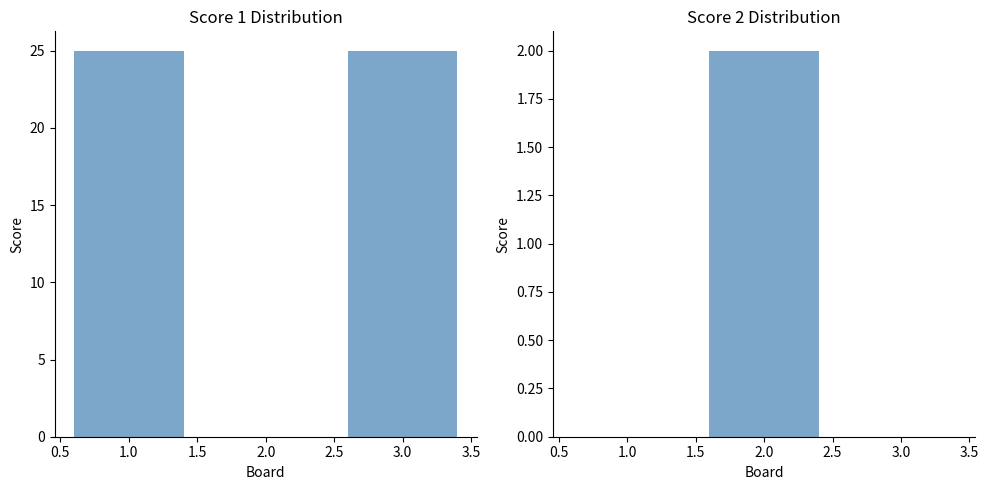

Is the value of Score 2 at 3.0 greater than the value of Score 1 at 3.0?

No